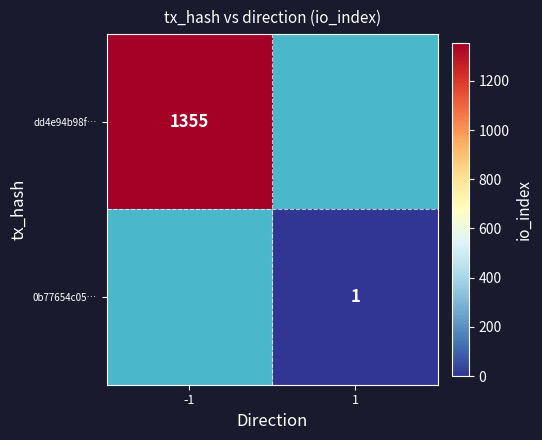

Is the value of 0b77654c05… at 1 greater than the value of dd4e94b98f… at -1?

No